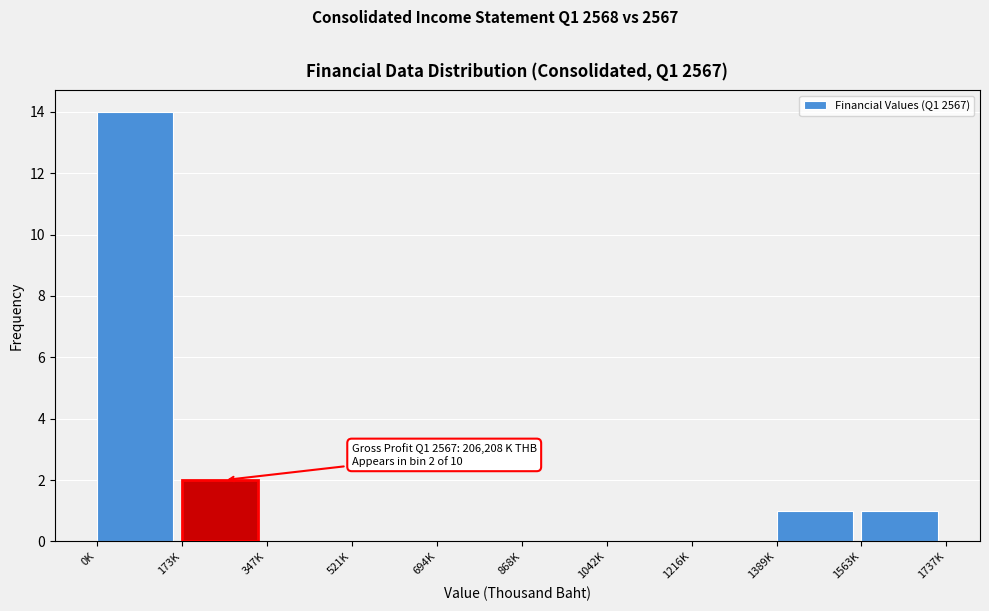

Reading right to left, what are all the values shown in this chart?

1563K=1	1389K=1	1216K=0	1042K=0	868K=0	694K=0	521K=0	347K=0	173K=2	0K=14